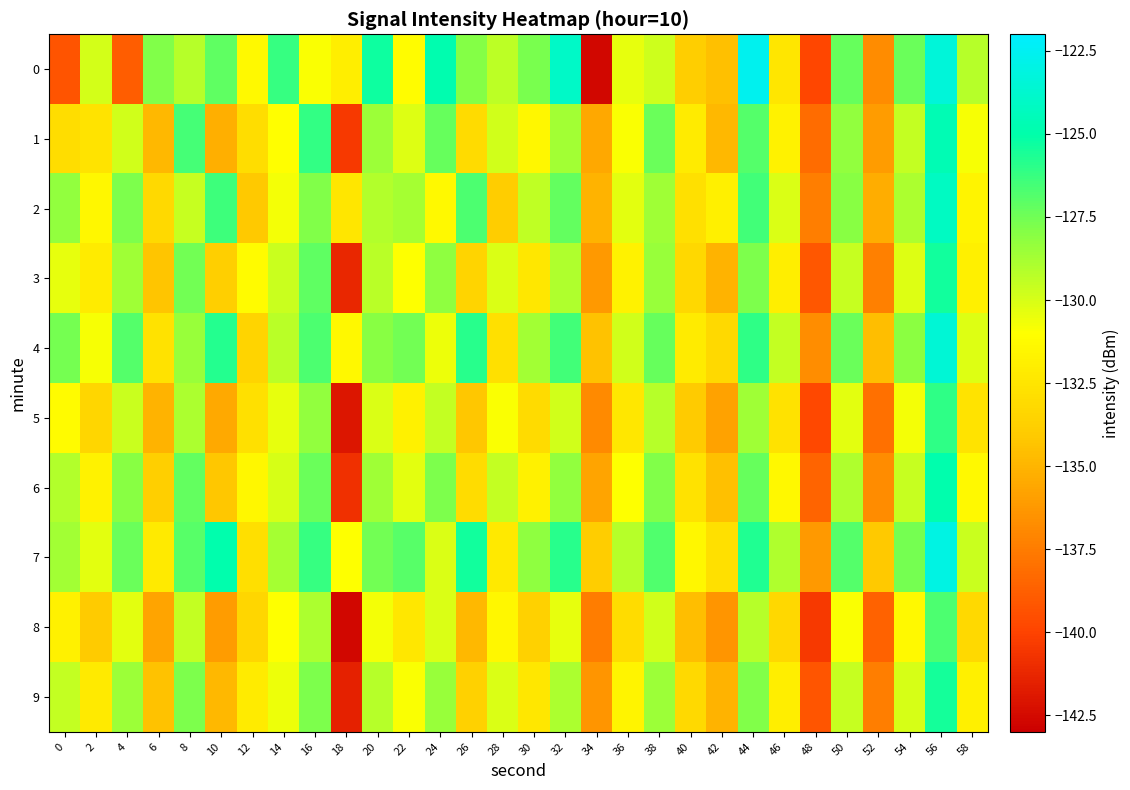

What is the maximum value shown in the chart?

-122.6